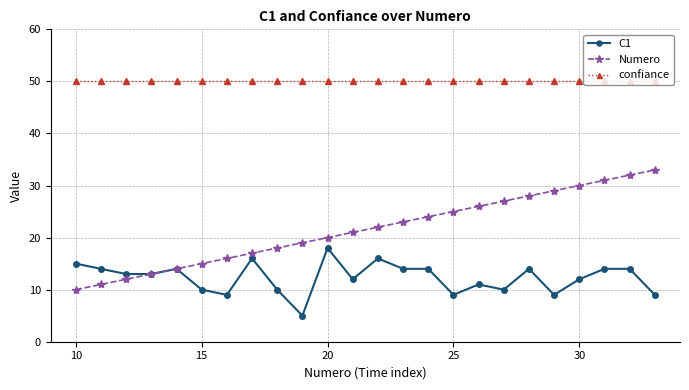

What is the difference between the second highest and second lowest values in the Numero series?

21